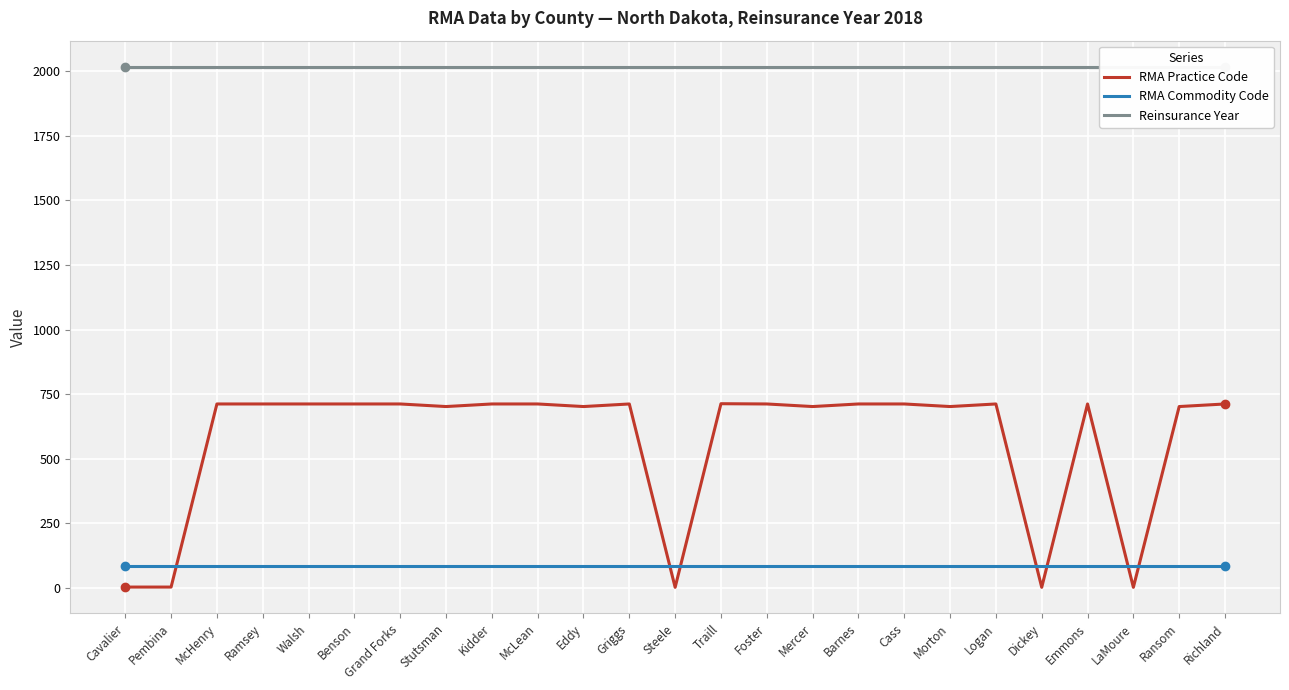

What is the label of the 7th point from the left?

Grand Forks